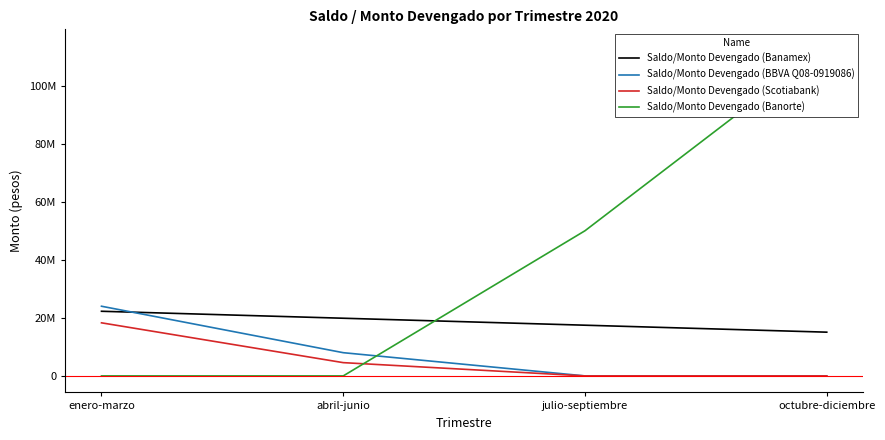

At which label does Saldo/Monto Devengado (BBVA Q08-0919086) reach its minimum?

julio-septiembre